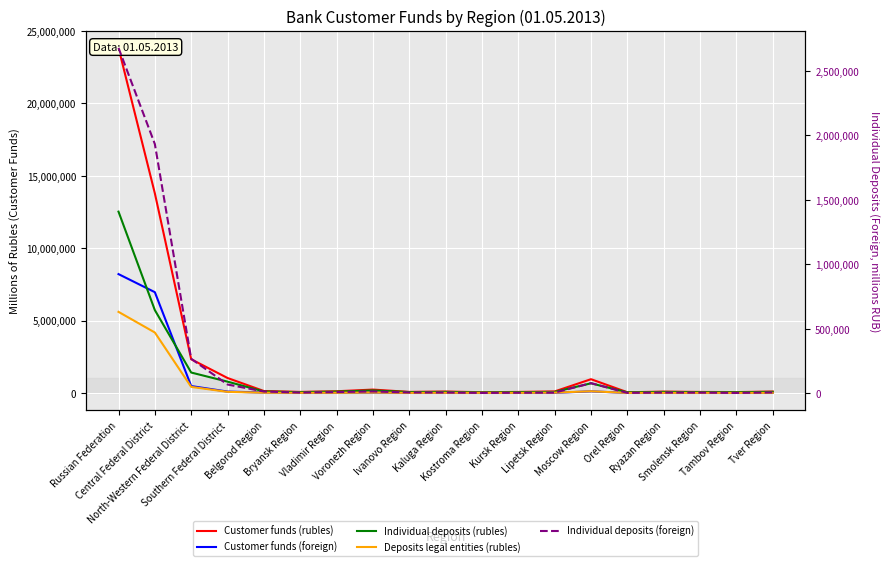

Which category has the highest value in the Customer funds (rubles) series?

Russian Federation